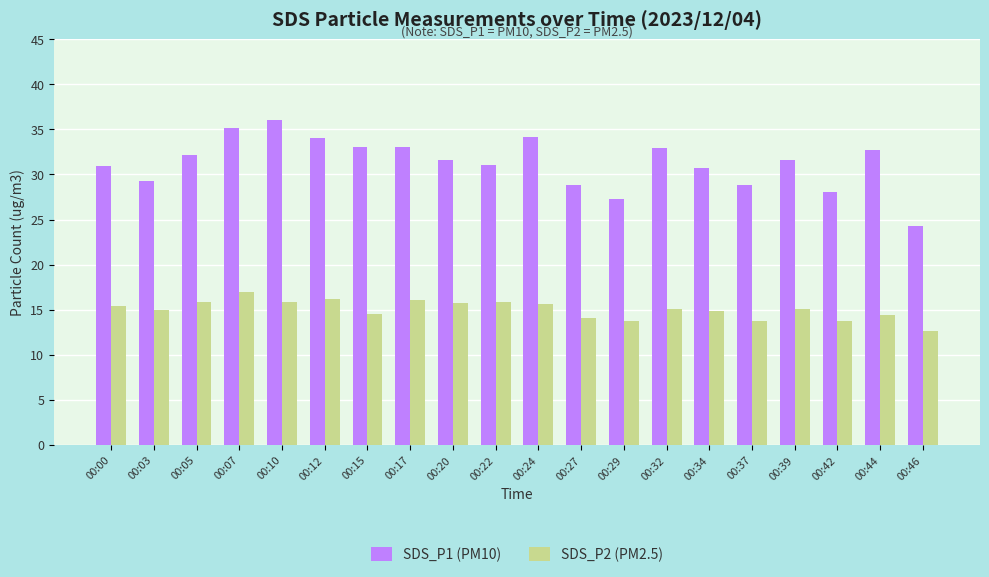

What is the approximate value of SDS_P1 (PM10) at 00:10?

36.0